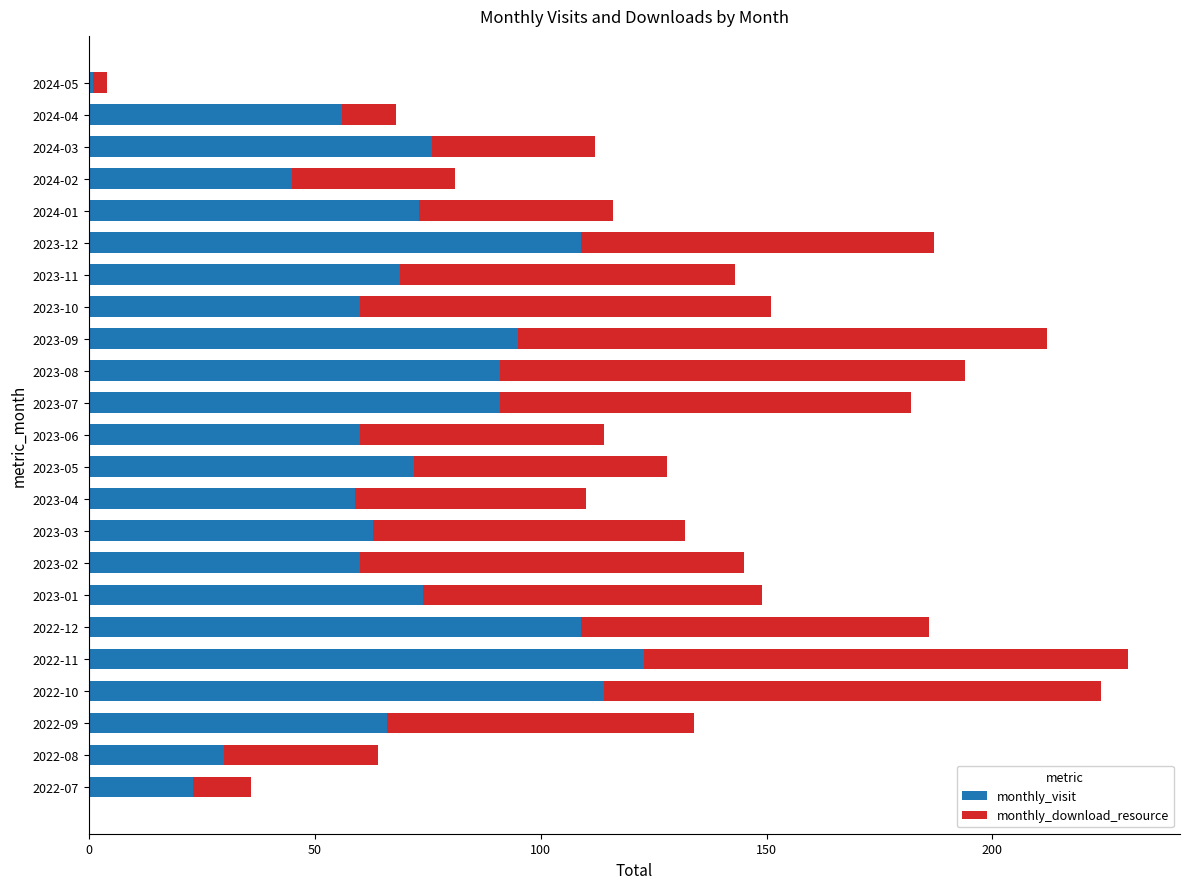

What is the total value across all series at 2023-02?

145